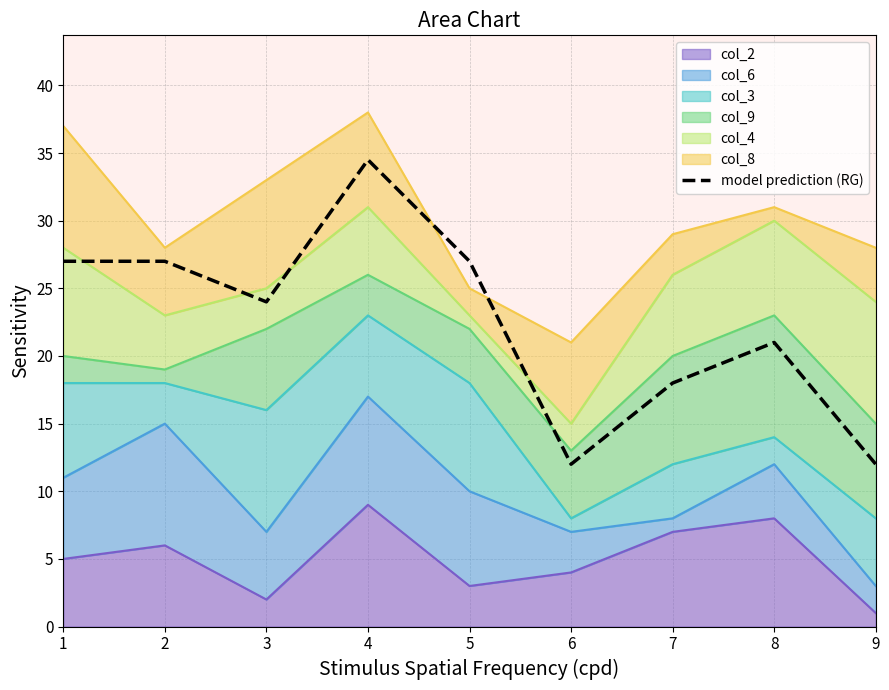

What value does the data have at 3?

24.0